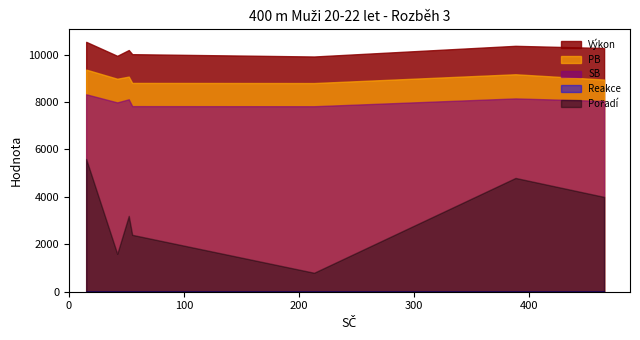

What is the lowest value of the SB series?

7824.0